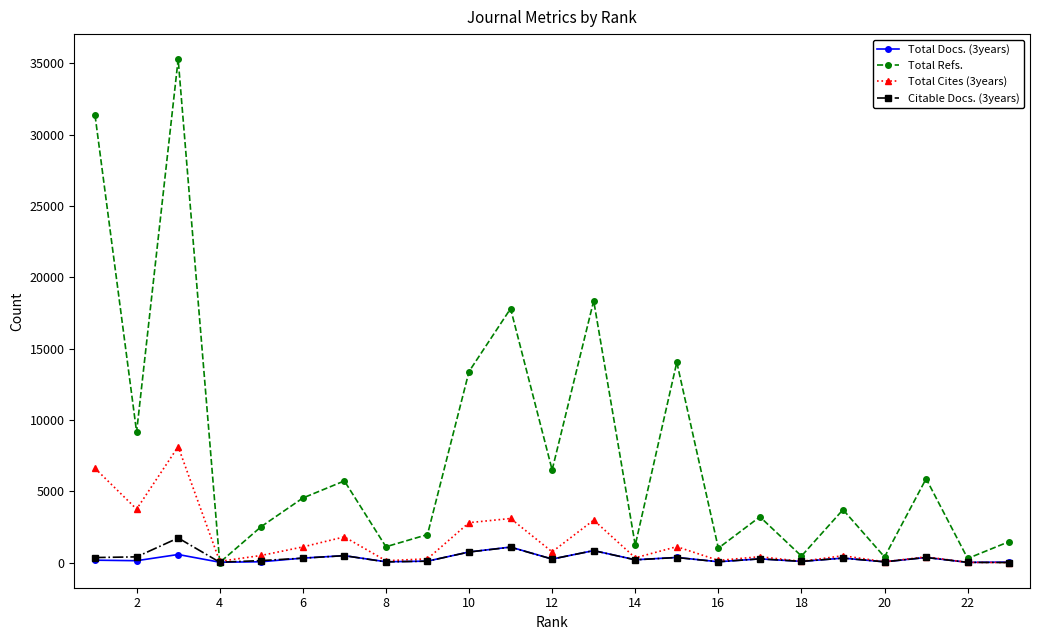

True or false: Total Cites (3years) has more than 0 interior local peaks.

True